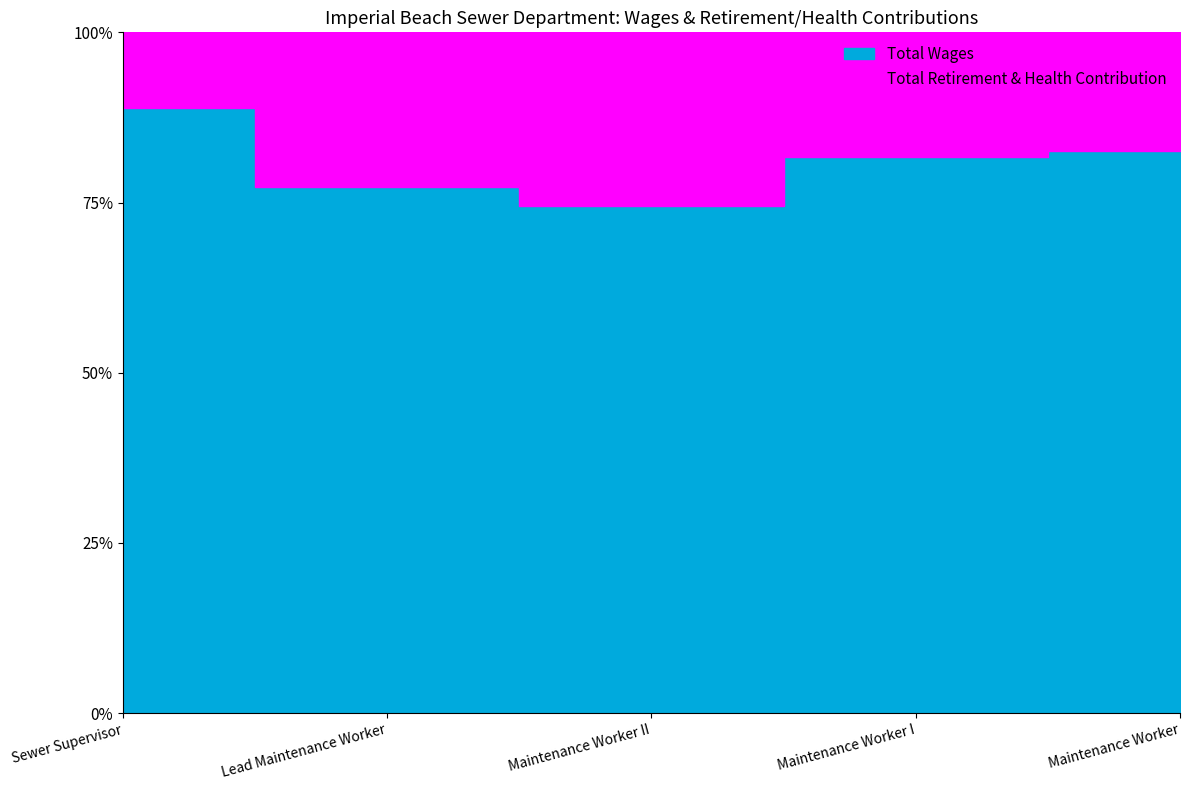

At which label is Total Wages closest to 55035?

Maintenance Worker I